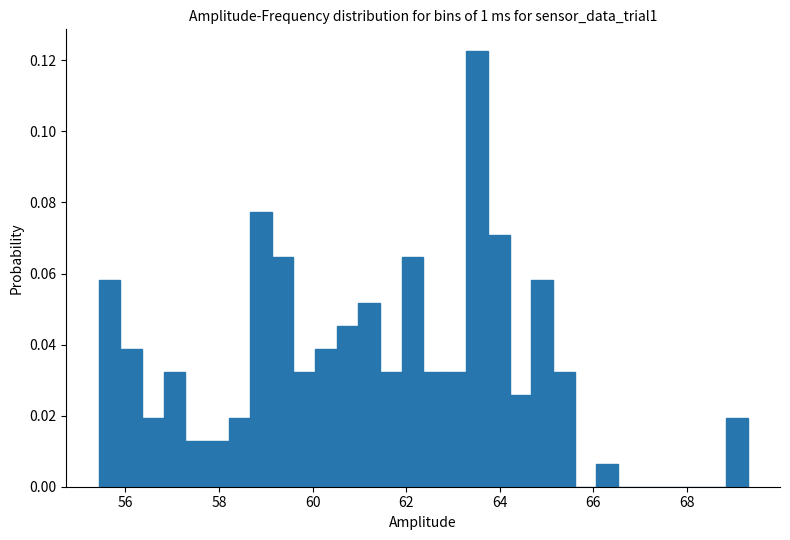

Around what value on the x-axis is the tallest bar? Give the approximate position of its centre, as read against the axis.

63.6